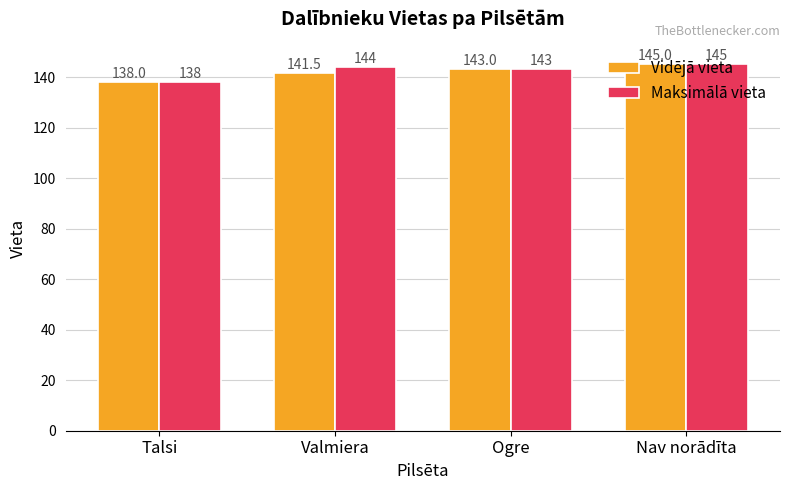

Is the value of Maksimālā vieta at Valmiera greater than the value of Vidējā vieta at Nav norādīta?

No